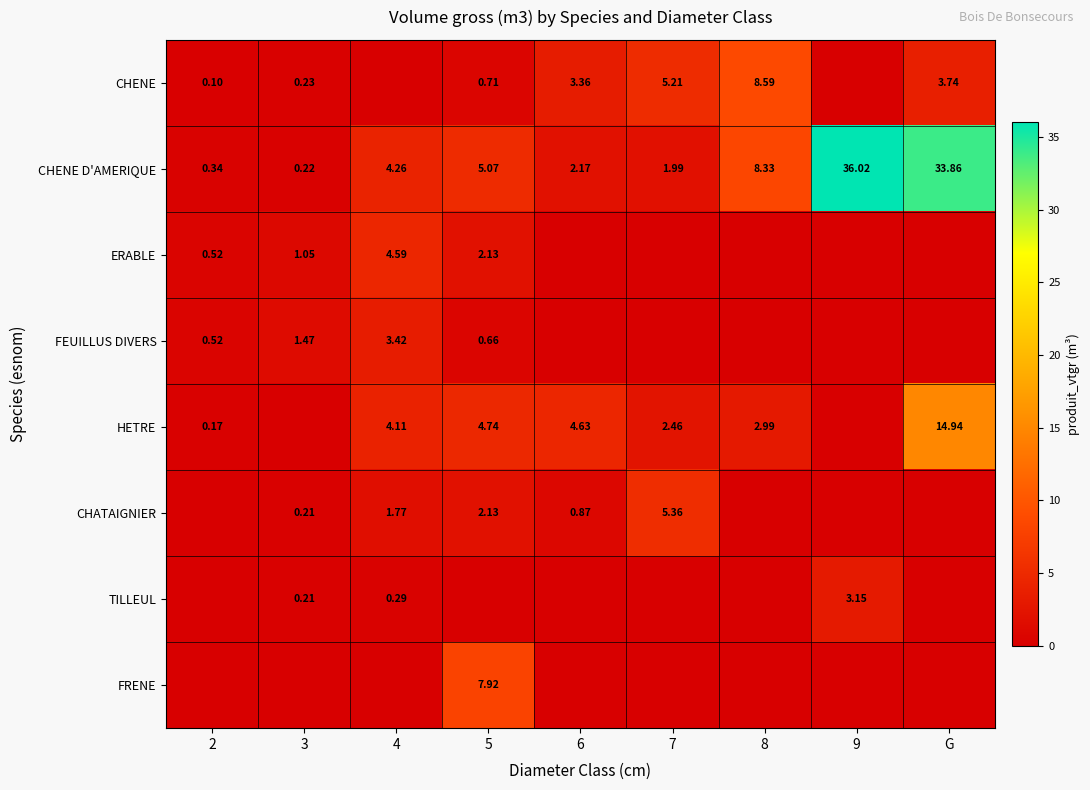

Is the value of TILLEUL at G greater than the value of CHENE at 6?

No